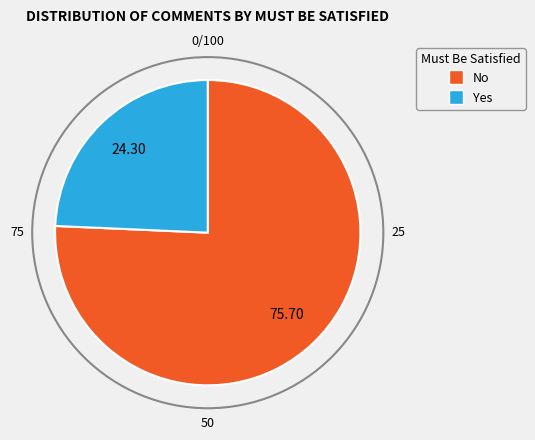

True or false: No accounts for 88% of the total.

False